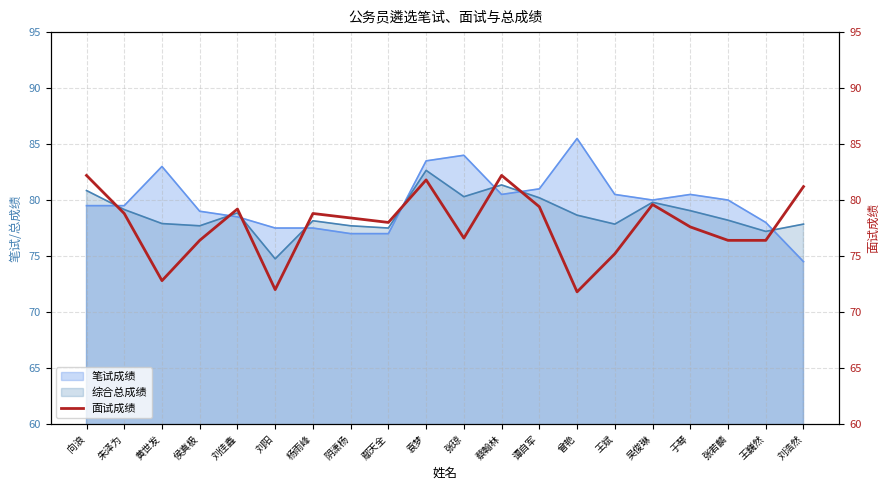

What value does the 笔试成绩 series have at 刘阳?

77.5